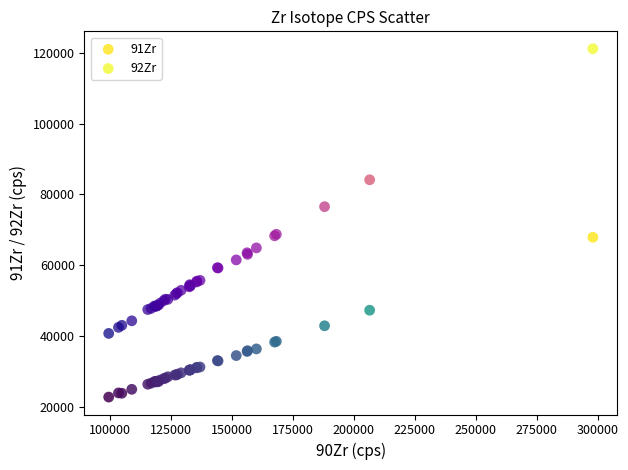

Which series reaches the maximum Y coordinate?

92Zr